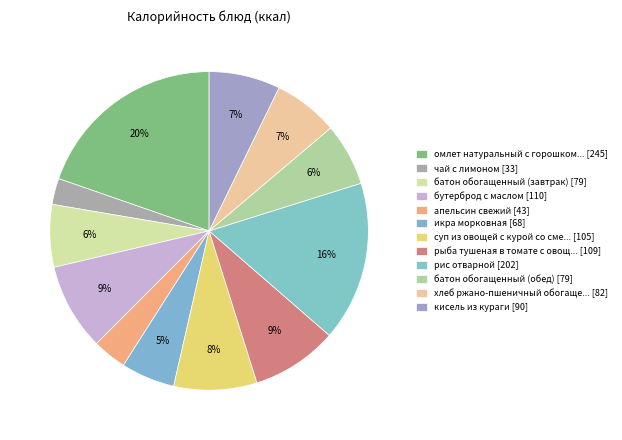

How many slices are in this pie chart?

12